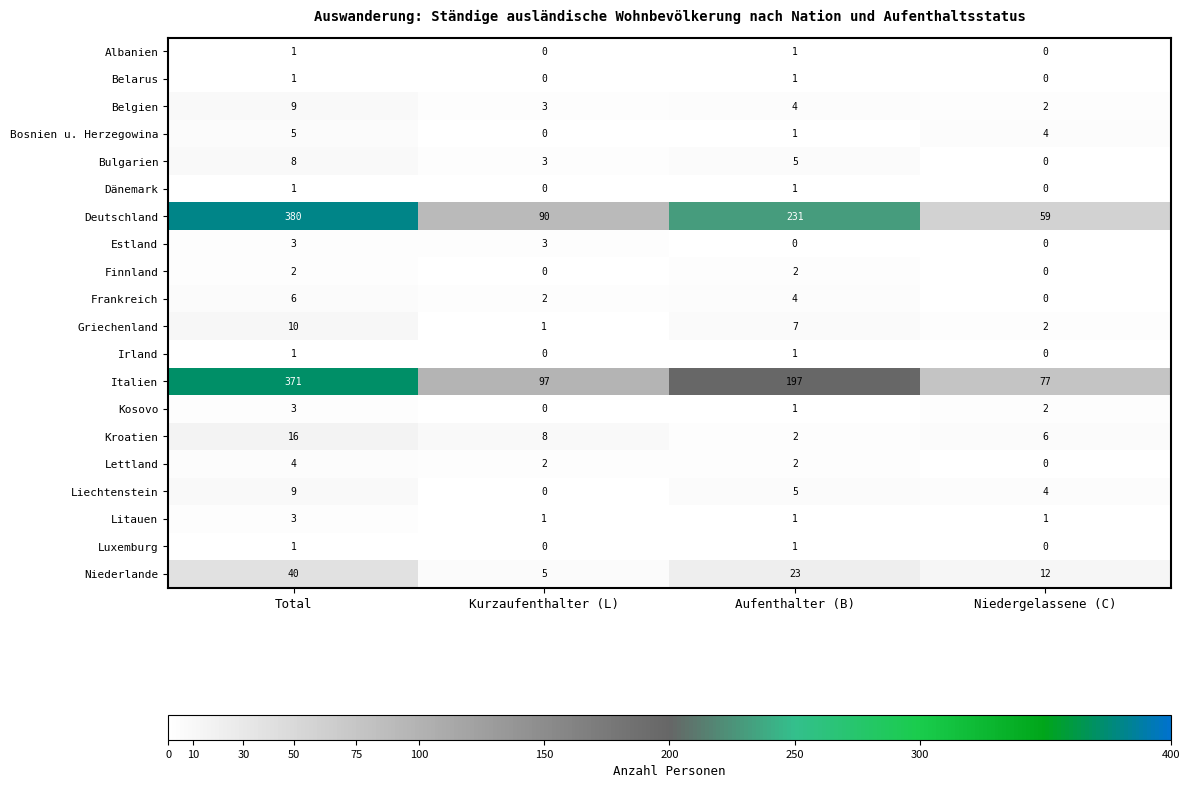

Which series has the largest total across all categories?

Deutschland